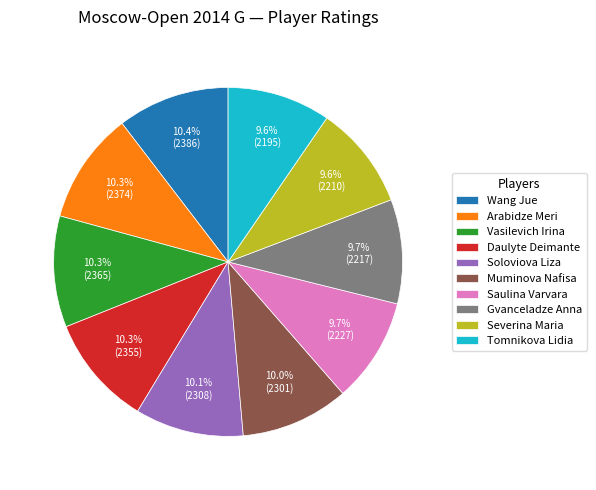

To the nearest percent, what portion does Soloviova Liza represent?

10%